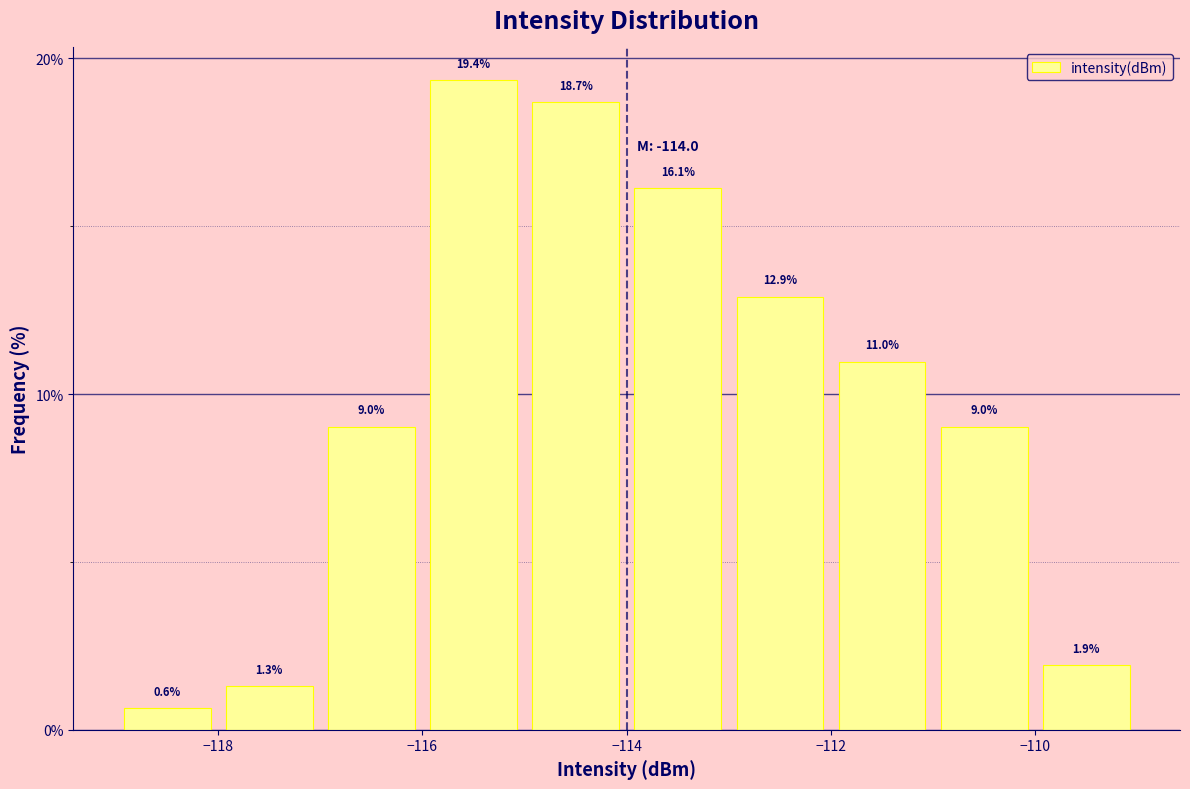

Reading left to right, transcribe this chart: for each bar, give the range it covers on the x-axis and its height.

-119 to -118: 0.6
-118 to -117: 1.3
-117 to -116: 9.0
-116 to -115: 19.4
-115 to -114: 18.7
-114 to -113: 16.1
-113 to -112: 12.9
-112 to -111: 11.0
-111 to -110: 9.0
-110 to -109: 1.9